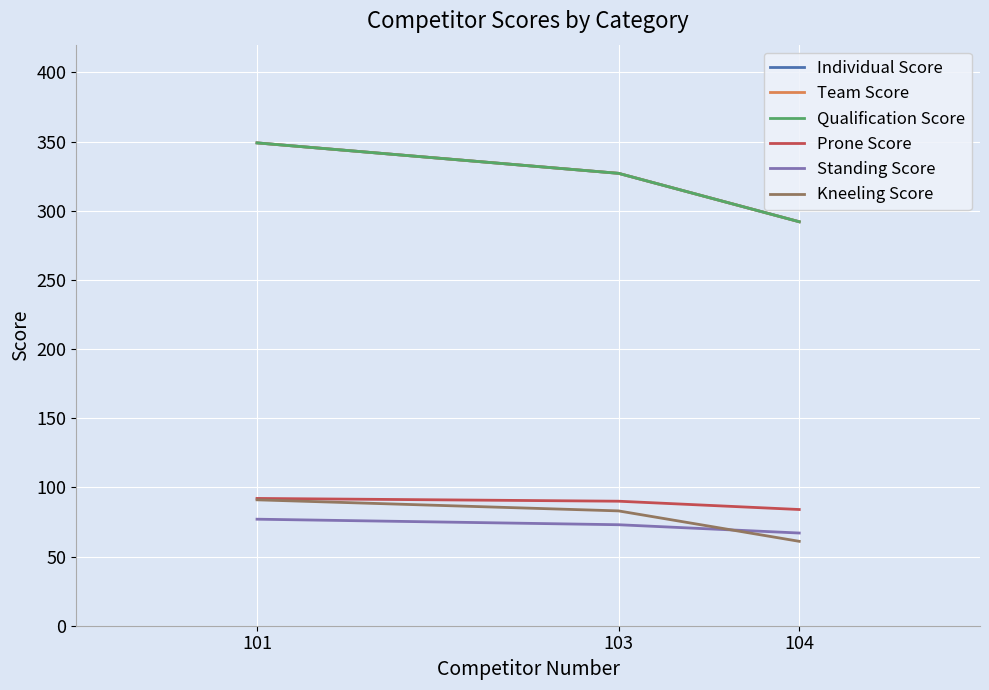

Reading right to left, what are all the values shown in this chart?

Individual Score: 292	327	349
Team Score: 292	327	349
Qualification Score: 292	327	349
Prone Score: 84	90	92
Standing Score: 67	73	77
Kneeling Score: 61	83	91